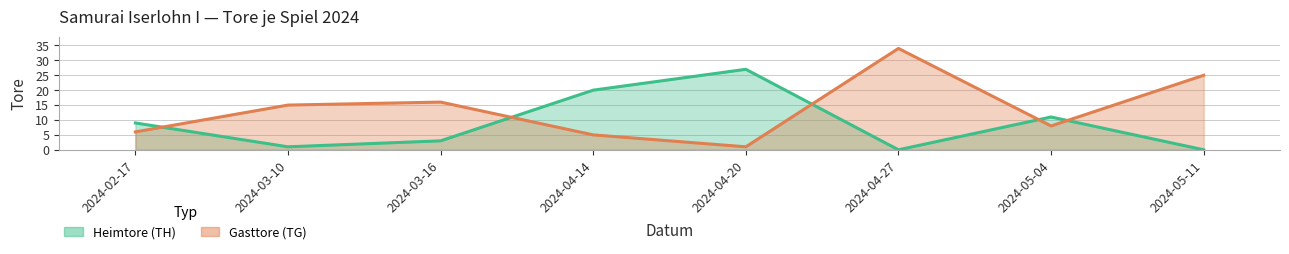

The Heimtore (TH) series shows 0 at 2024-05-11. True or false?

True